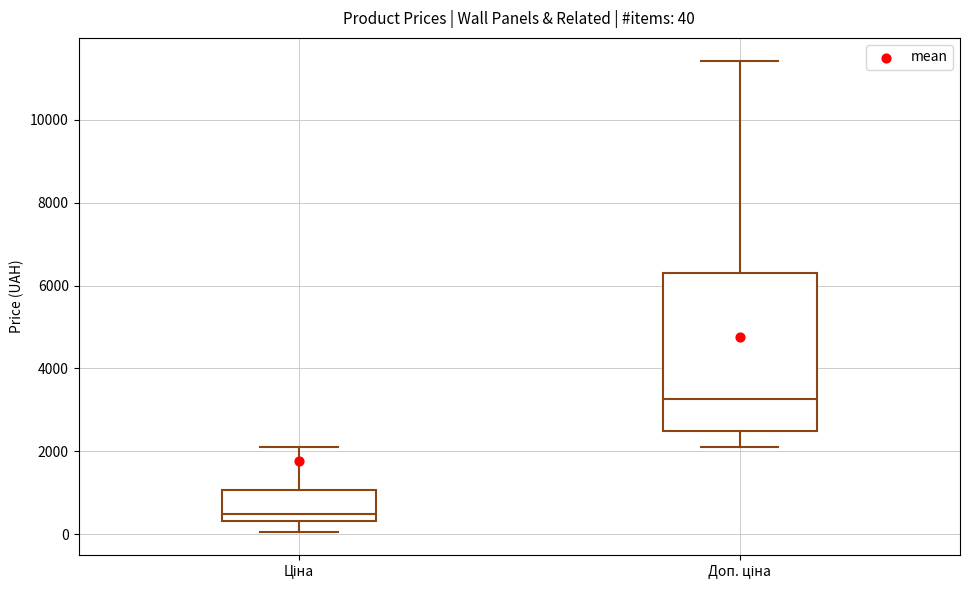

Which box is the tallest, from its lower edge to its upper edge?

Доп. ціна